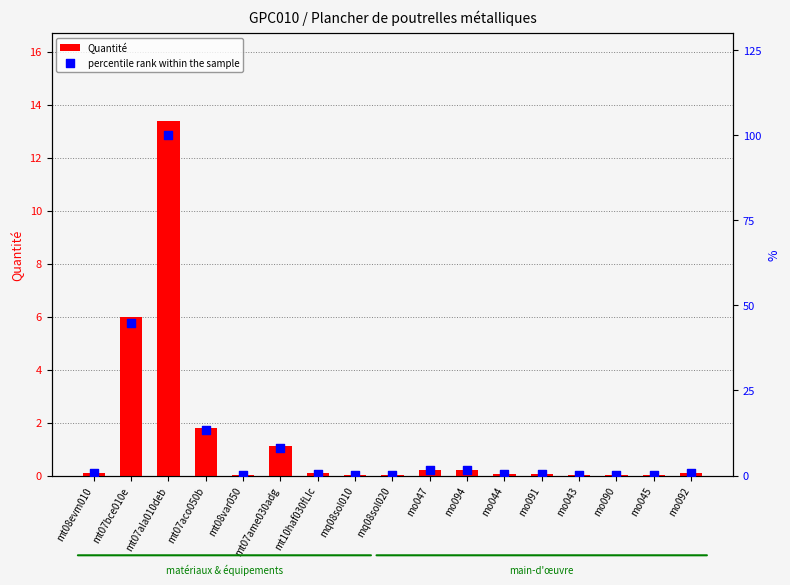

Which series reaches the maximum Y coordinate?

percentile rank within the sample